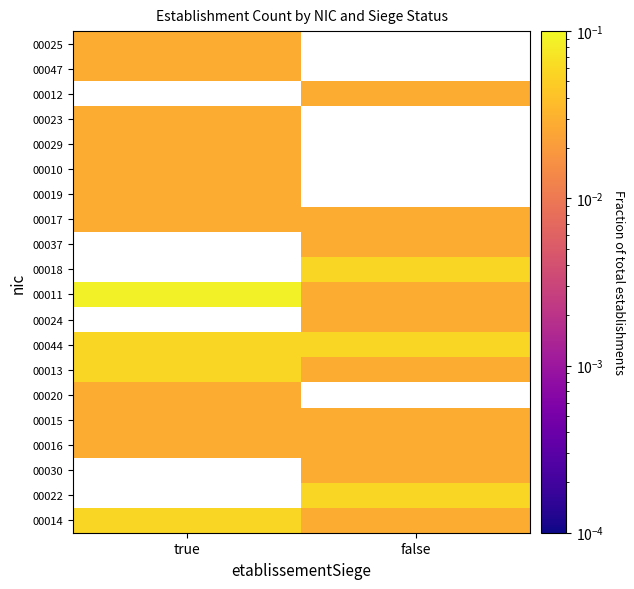

At false, list the series in order from smallest to largest.

00014, 00030, 00016, 00015, 00024, 00037, 00017, 00022, 00020, 00013, 00011, 00044, 00018, 00019, 00010, 00029, 00023, 00012, 00047, 00025